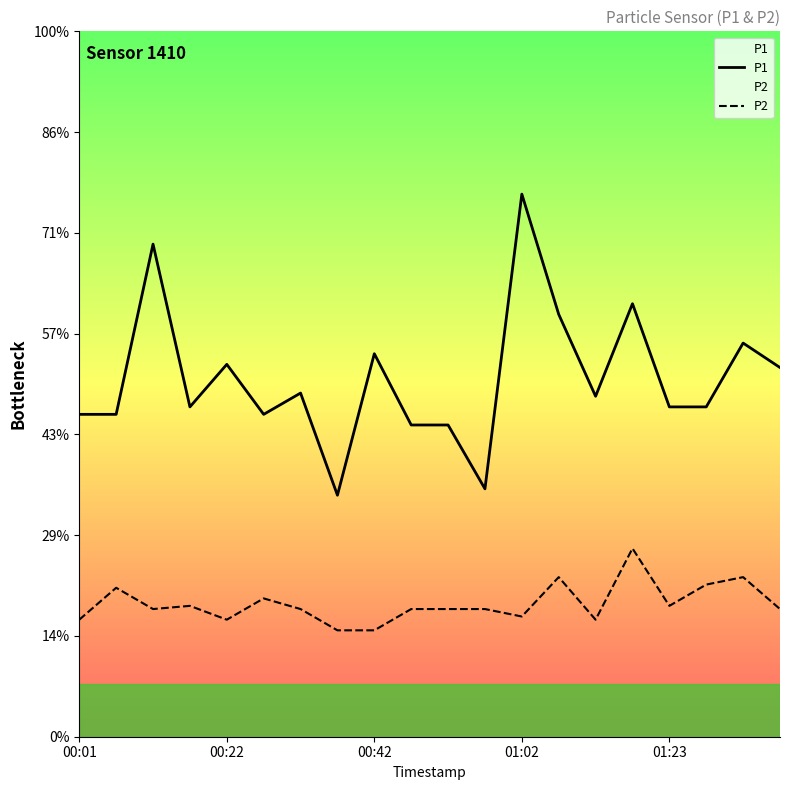

How many interior local valleys does the P2 series have?

5